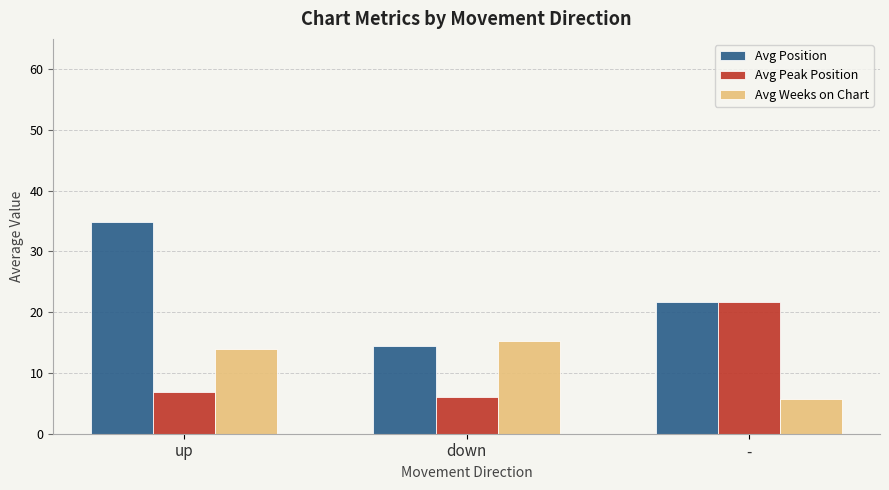

What is the sum of all Avg Weeks on Chart values?

35.0